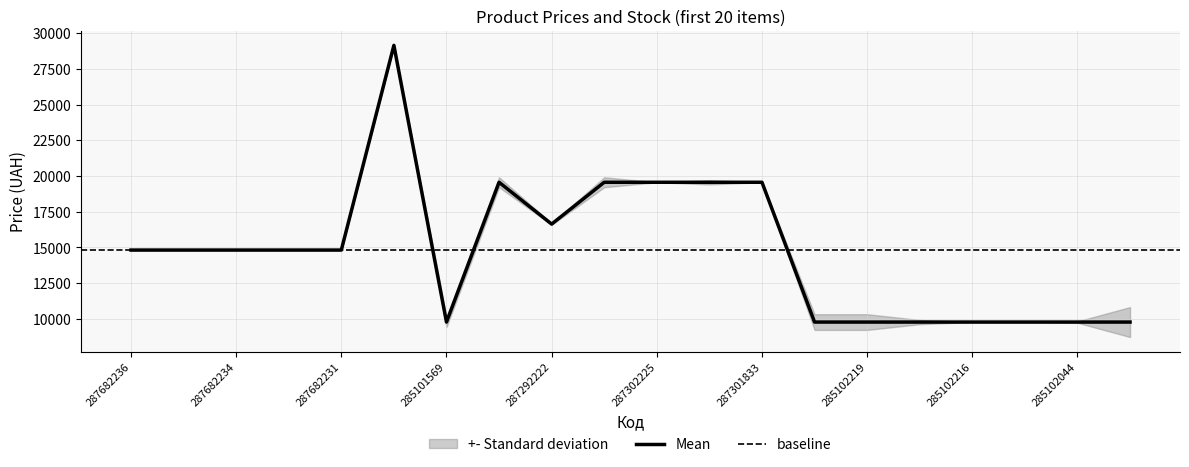

Is this an area chart (filled region under the line)?

No